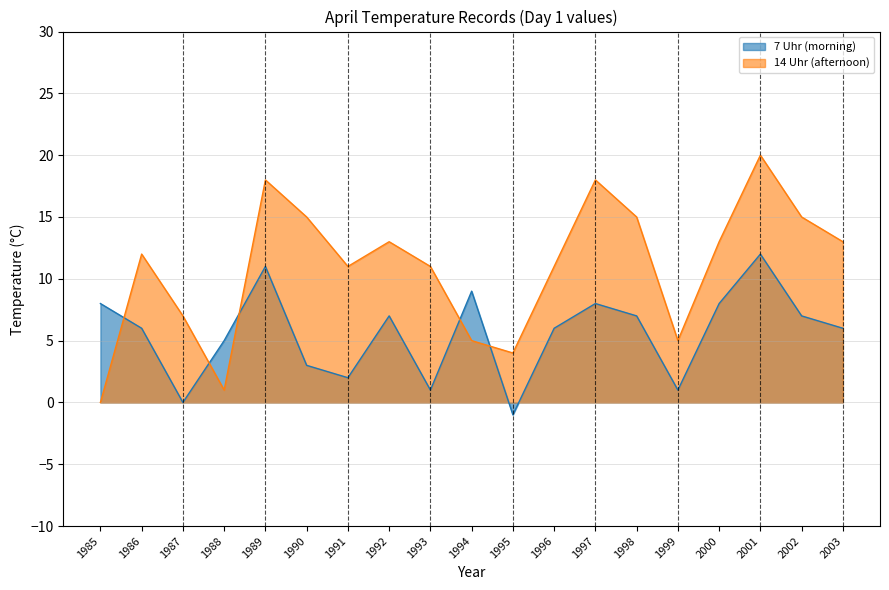

How many data points does each series have?

19